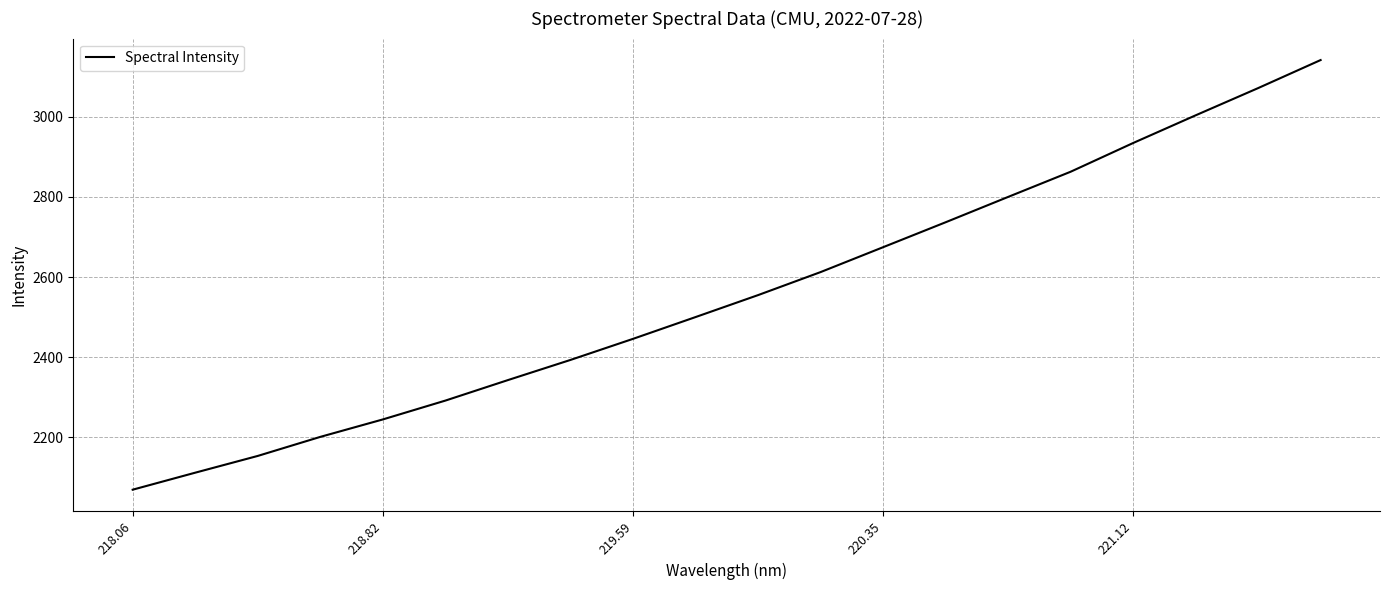

What is the smallest value displayed?

2069.9